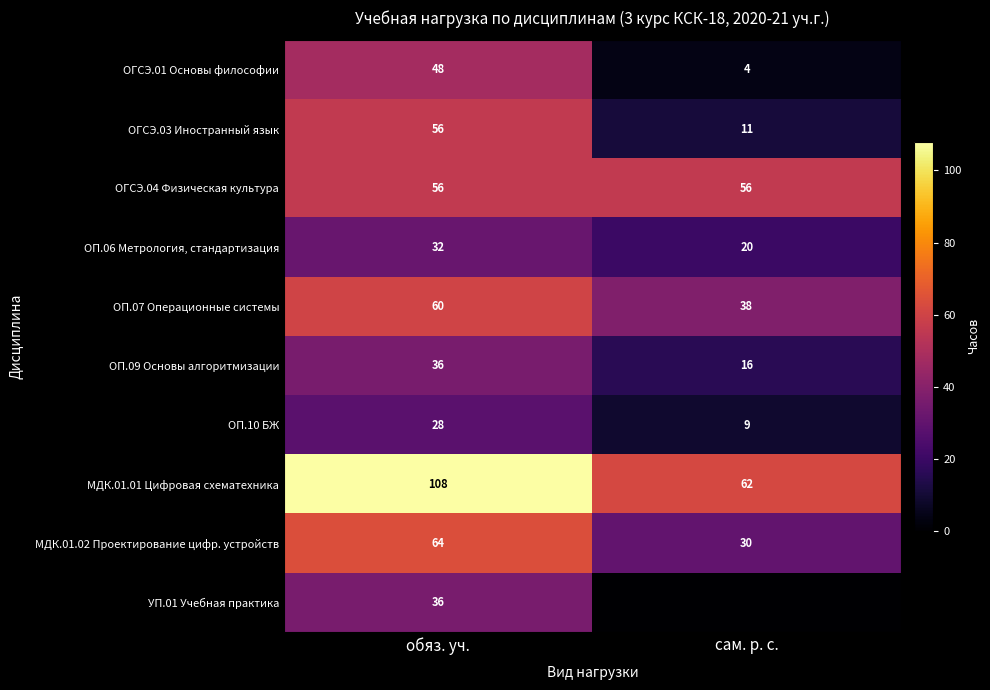

What is the spread (max minus min) of values at обяз. уч.?

80